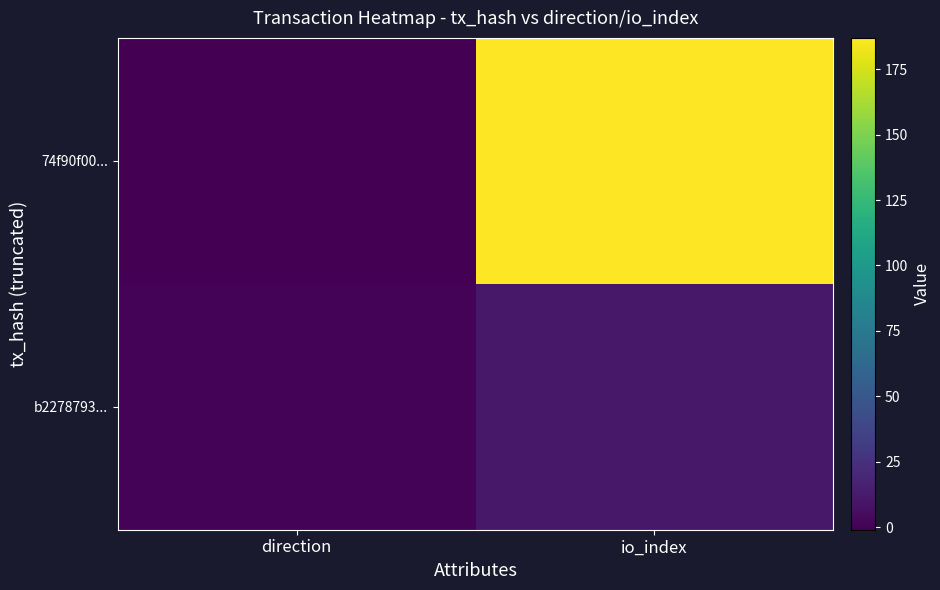

What is the difference between the highest and lowest values at direction?

2